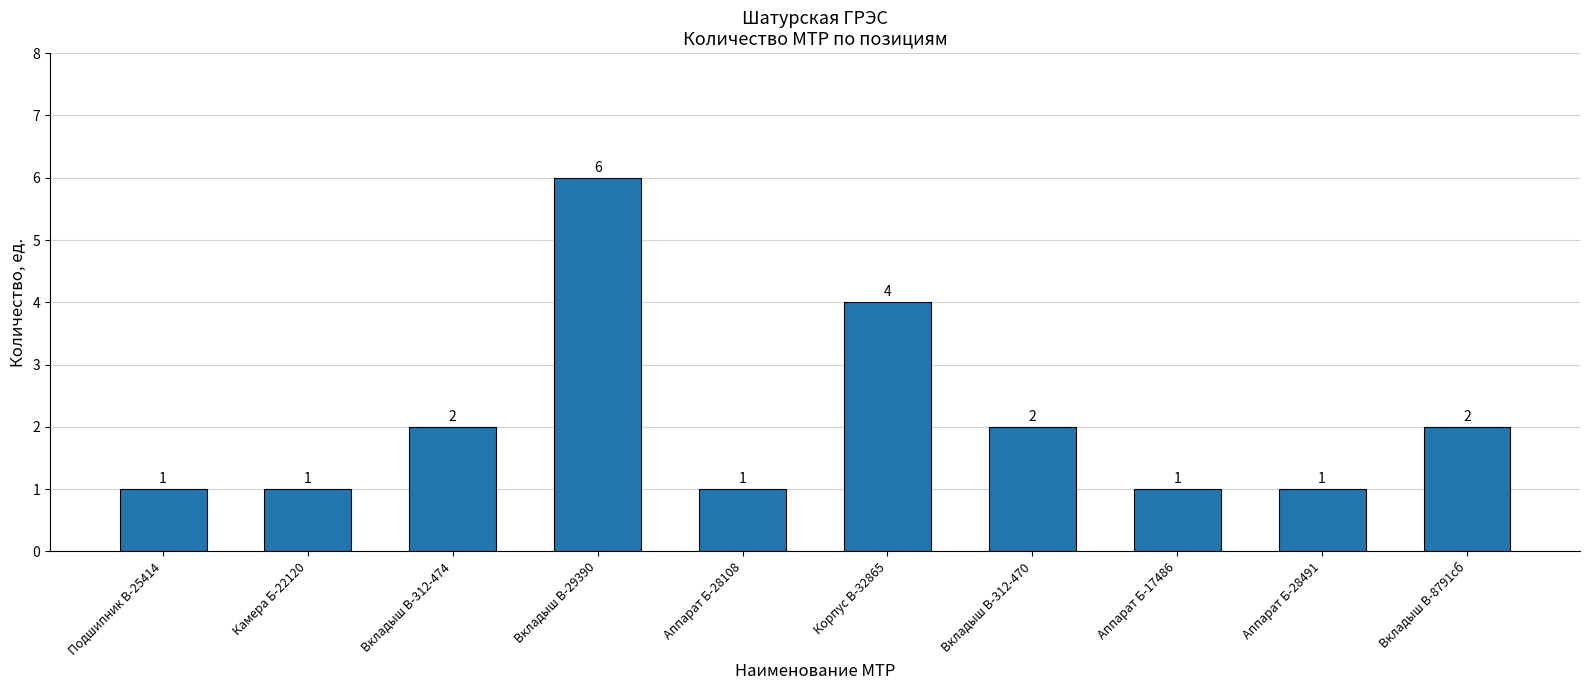

The chart shows a value of 2 at Вкладыш В-312-470. True or false?

True